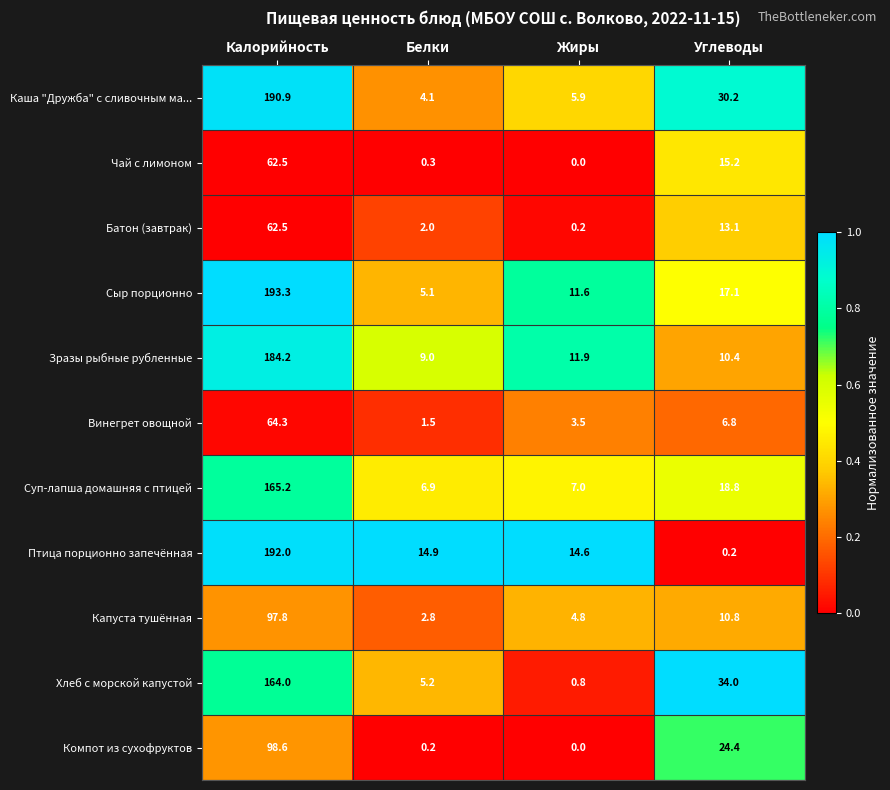

List the labels in order of Хлеб с морской капустой value, smallest first.

Жиры, Белки, Углеводы, Калорийность